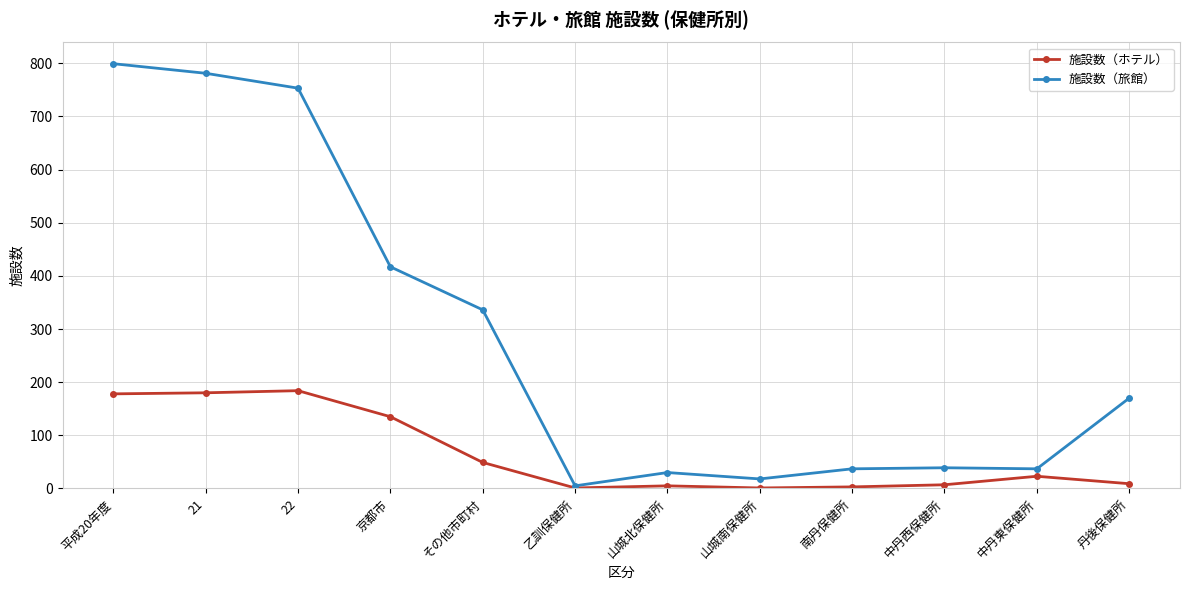

At which label does 施設数（旅館） first exceed 170?

平成20年度